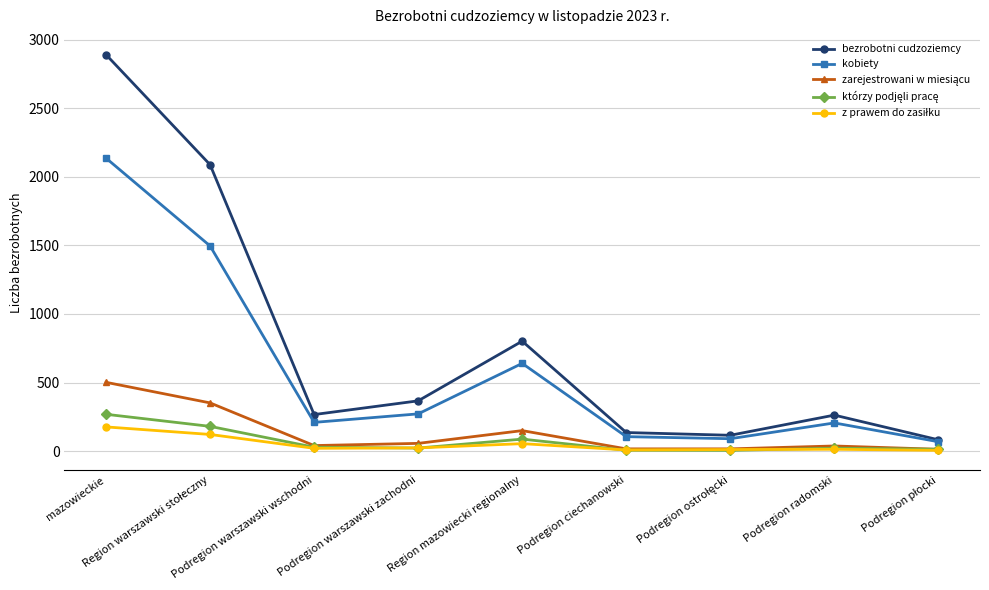

What is the label of the 6th point from the right?

Podregion warszawski zachodni